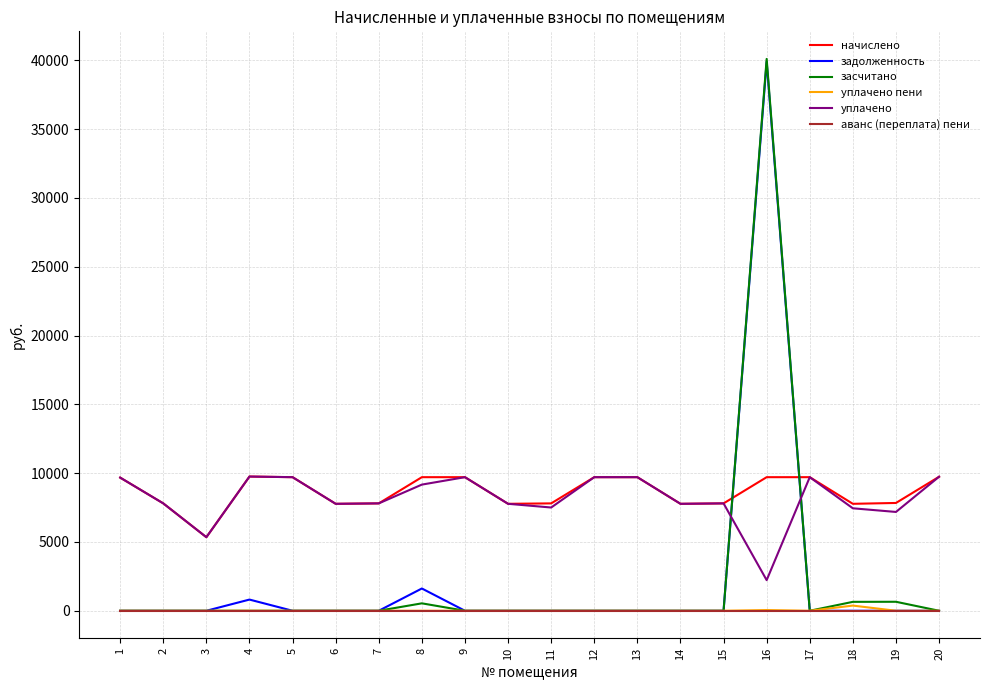

What is the total value across all series at 3?

10690.6